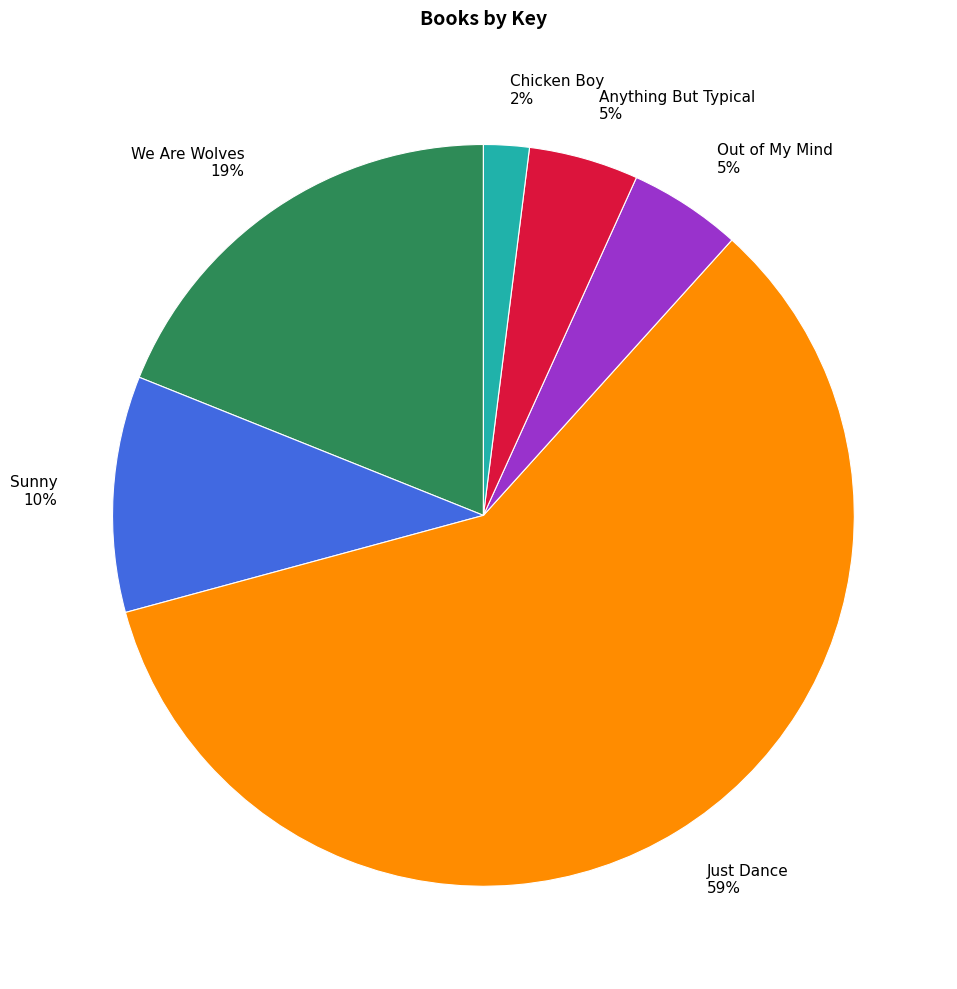

Count the number of slices in the pie.

6